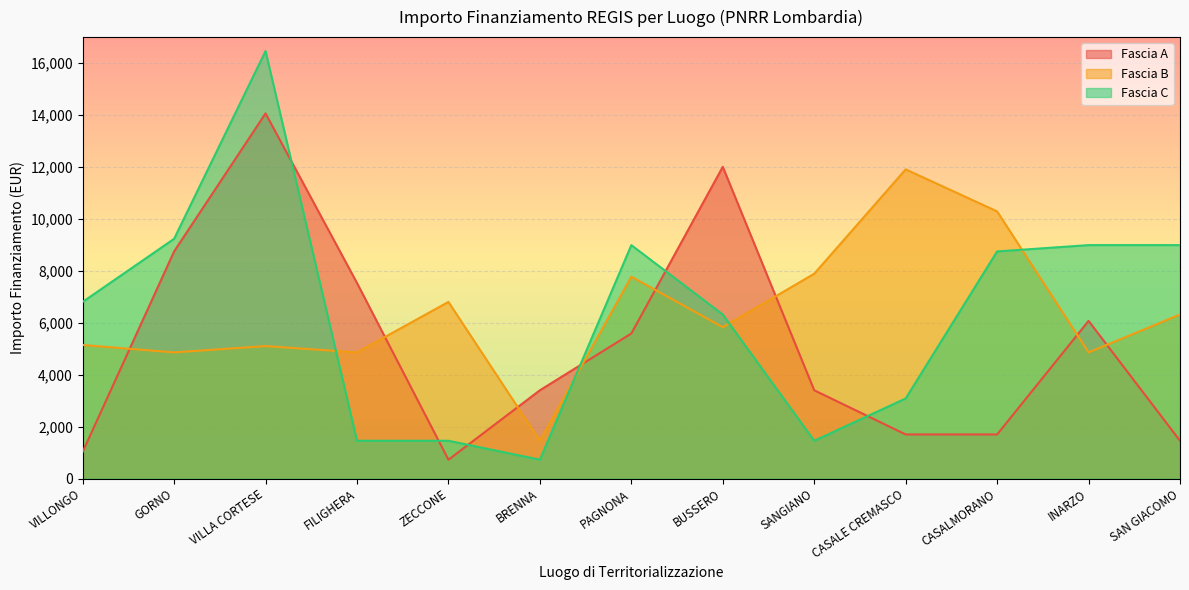

Reading right to left, list all the values displayed in this chart.

Fascia A: 1458	6075	1701	1701	3402	12005	5589	3402	729	7533	14063	8748	1029
Fascia B: 6318	4860	10290	11907	7889	5831	7776	1458	6804	4860	5103	4860	5145
Fascia C: 8991	8991	8748	3087	1458	6318	8991	729	1458	1458	16464	9234	6804